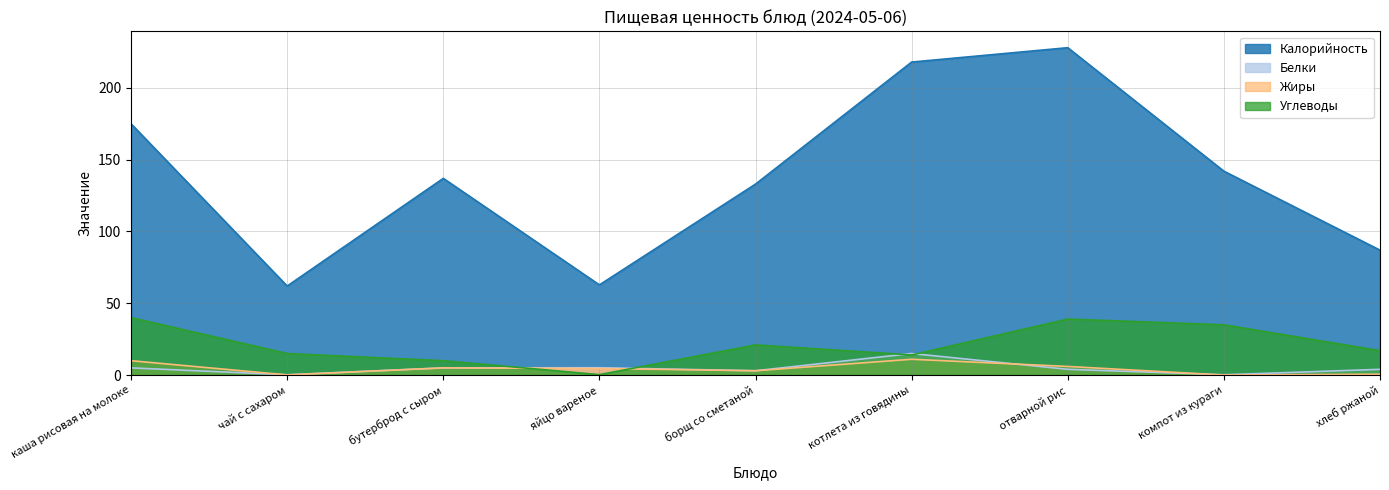

What is the difference between the highest and lowest values at бутерброд с сыром?

132.0